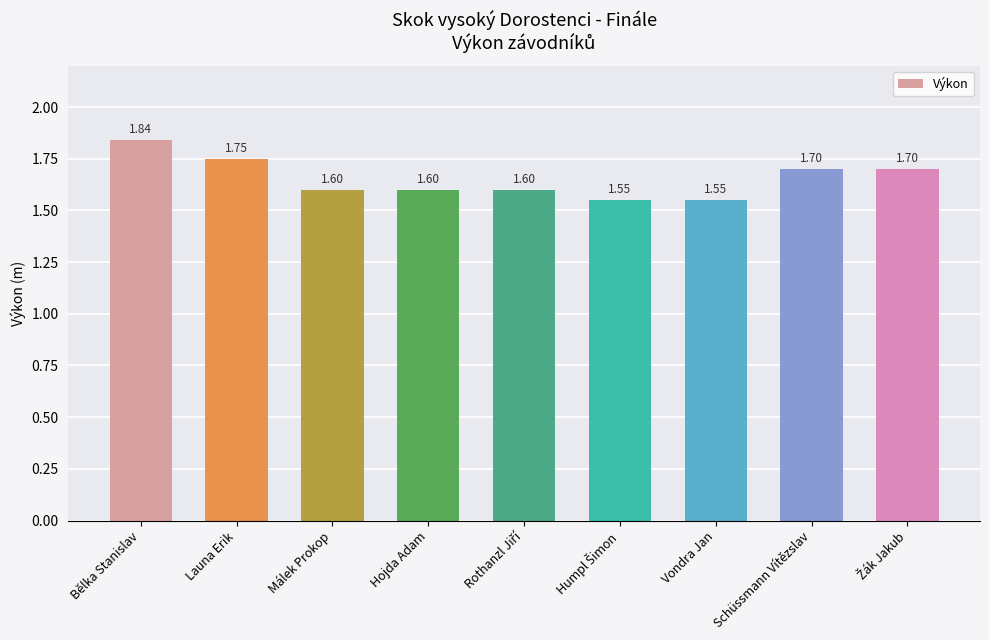

What is the sum of all values?

14.9